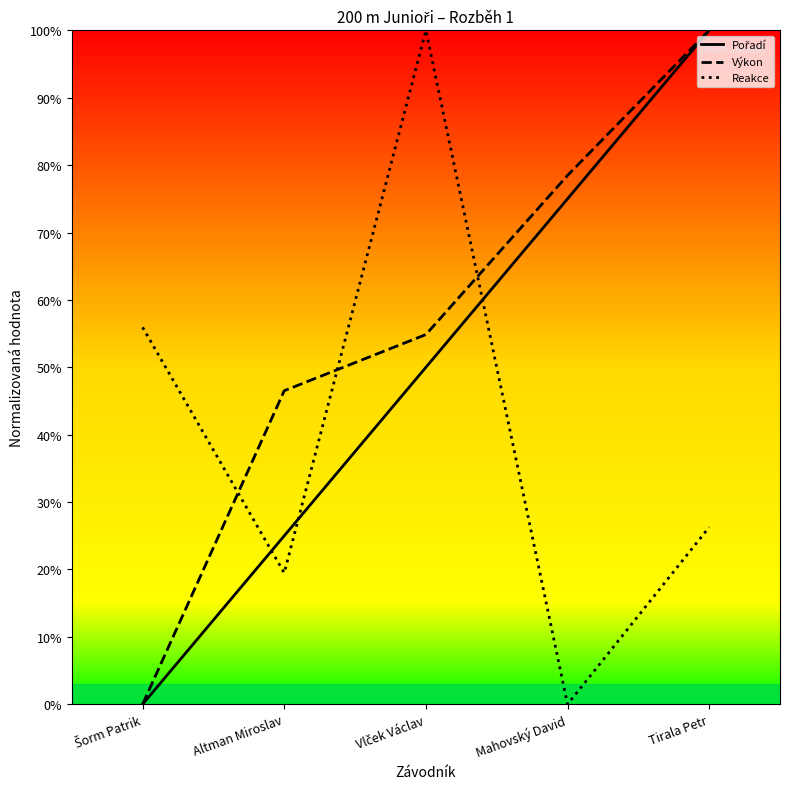

List the series in order of their peak value, lowest first.

Pořadí, Výkon, Reakce